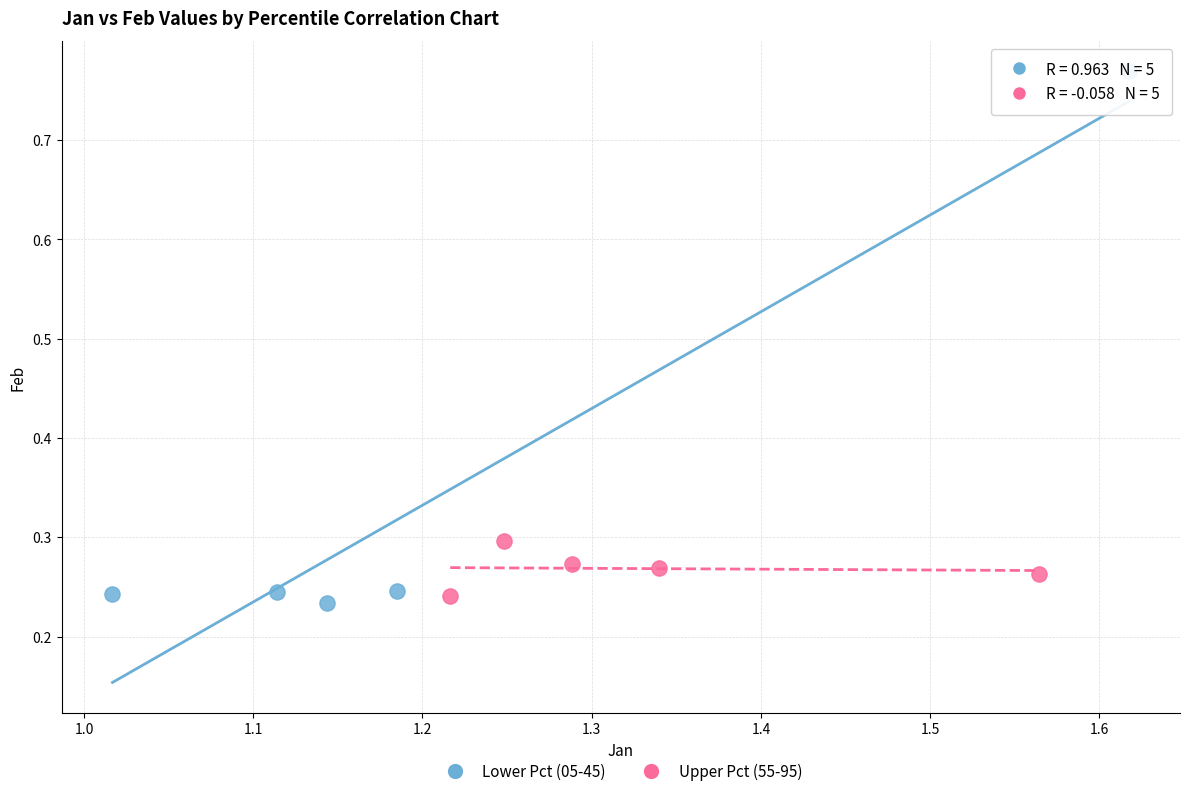

Which series reaches the minimum Y coordinate?

Lower Pct (05-45)